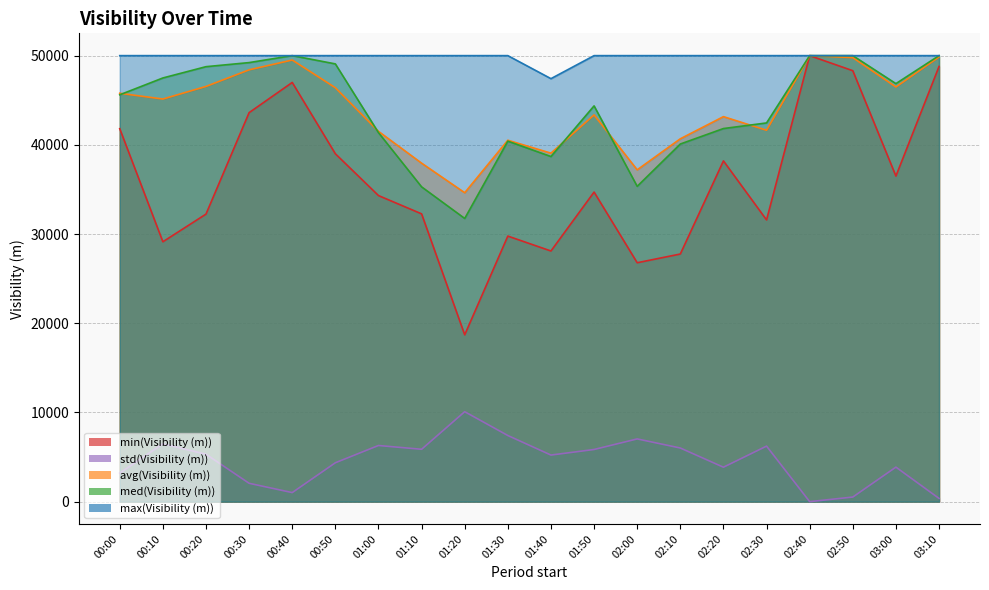

True or false: max(Visibility (m)) has more than 0 points higher than both neighbors.

False